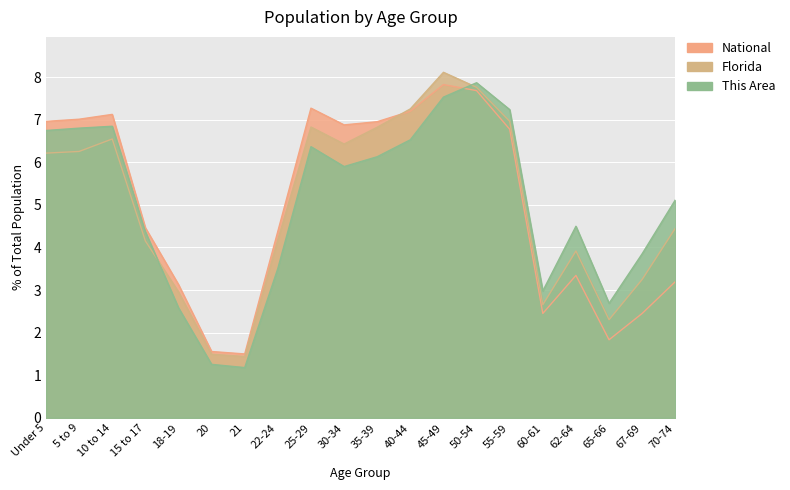

Reading left to right, extract all data points from this chart.

This Area: 6.7	6.8	6.8	4.4	2.6	1.3	1.2	3.5	6.4	5.9	6.1	6.5	7.5	7.9	7.2	3.0	4.5	2.7	3.9	5.1
Florida: 6.2	6.3	6.5	4.2	3.0	1.5	1.4	4.2	6.8	6.4	6.8	7.3	8.1	7.8	7.0	2.7	3.9	2.3	3.3	4.5
National: 7.0	7.0	7.1	4.5	3.1	1.6	1.5	4.4	7.3	6.9	7.0	7.2	7.8	7.7	6.8	2.5	3.3	1.8	2.5	3.2